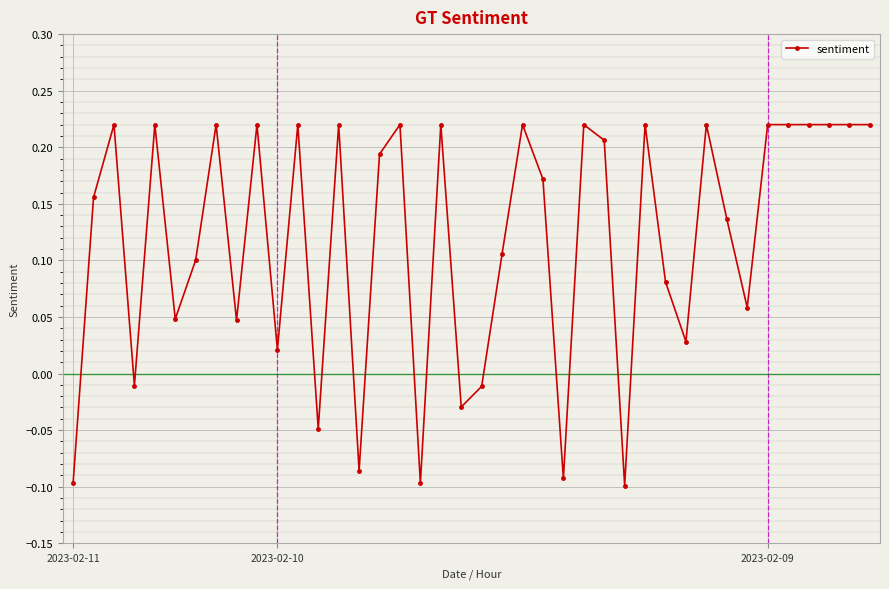

What is the difference between the maximum and minimum values?

0.3